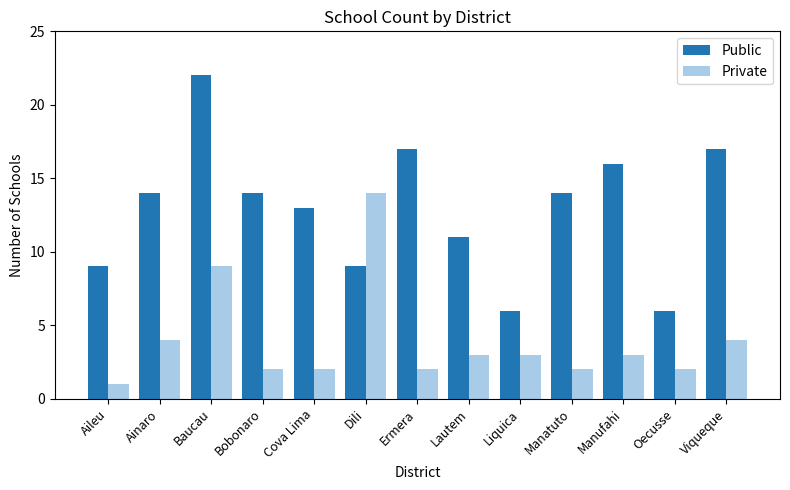

List the series in order of their peak value, lowest first.

Private, Public